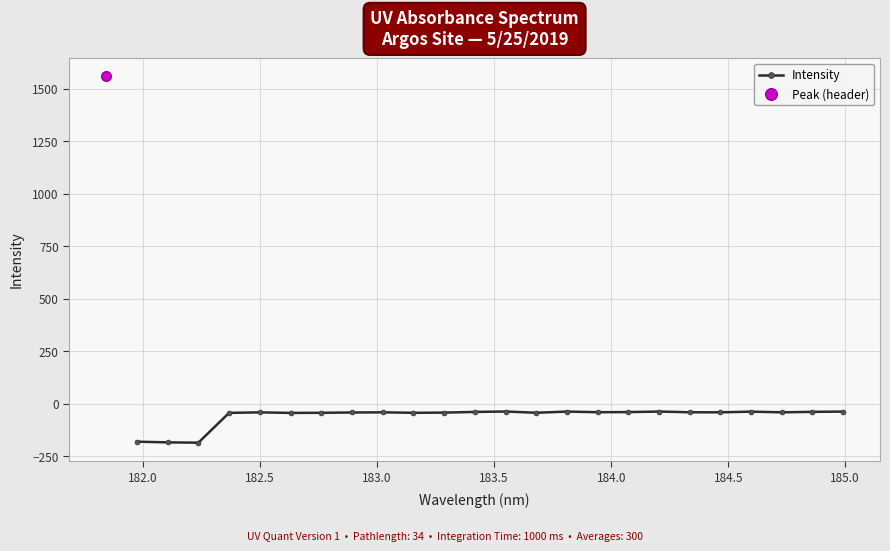

True or false: Intensity has more than 2 points higher than both neighbors.

True